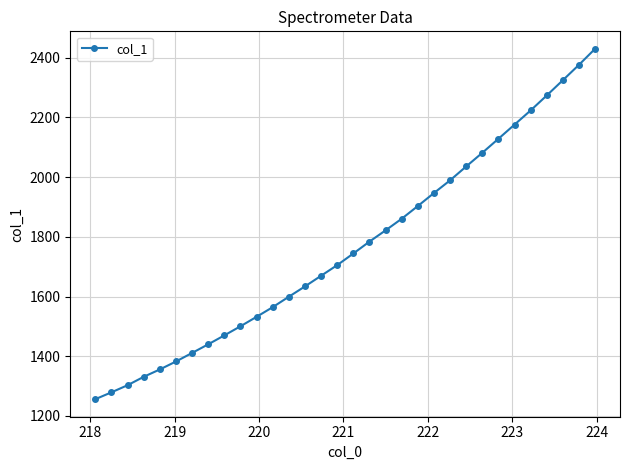

What is the value of the 20th point from the left?

1860.6